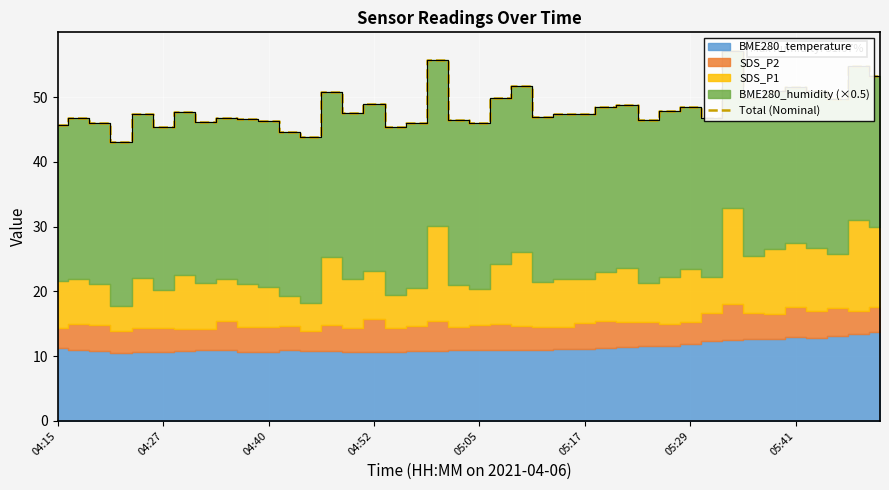

What position from the left is 36?

37